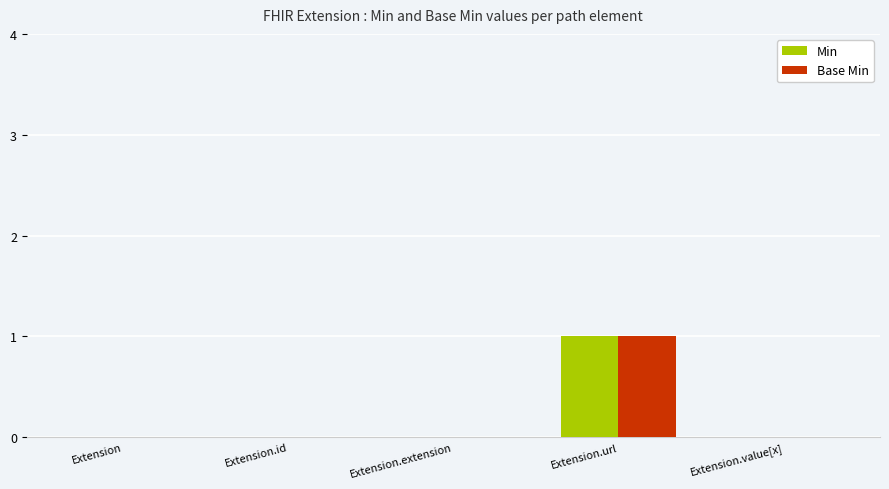

Reading left to right, extract all data points from this chart.

Min: Extension=0	Extension.id=0	Extension.extension=0	Extension.url=1	Extension.value[x]=0
Base Min: Extension=0	Extension.id=0	Extension.extension=0	Extension.url=1	Extension.value[x]=0